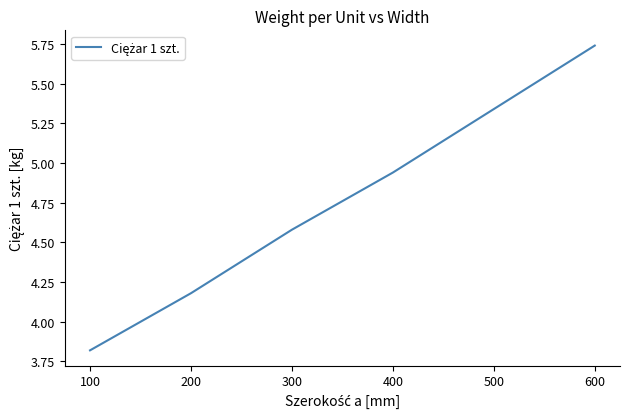

The value at 200 is 4.2. True or false?

True